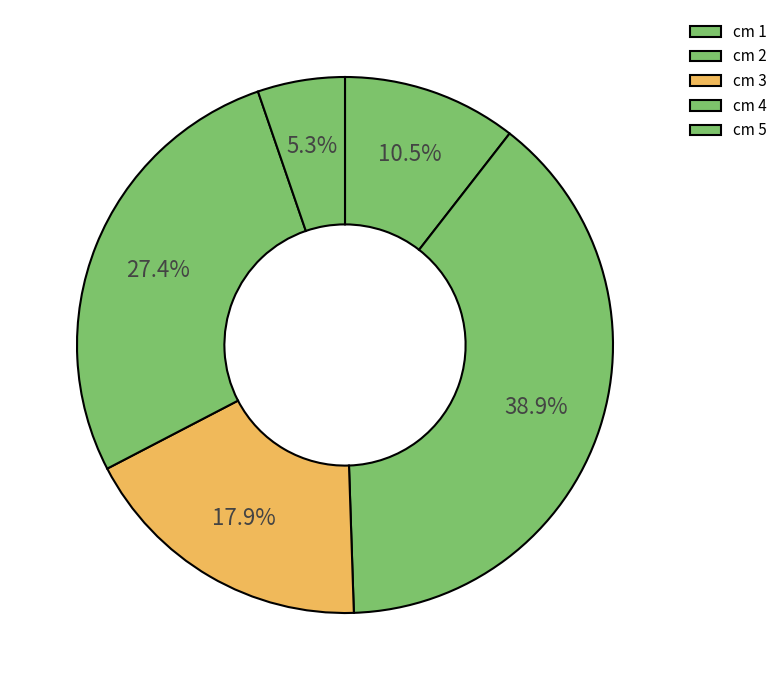

How many slices are in this pie chart?

5